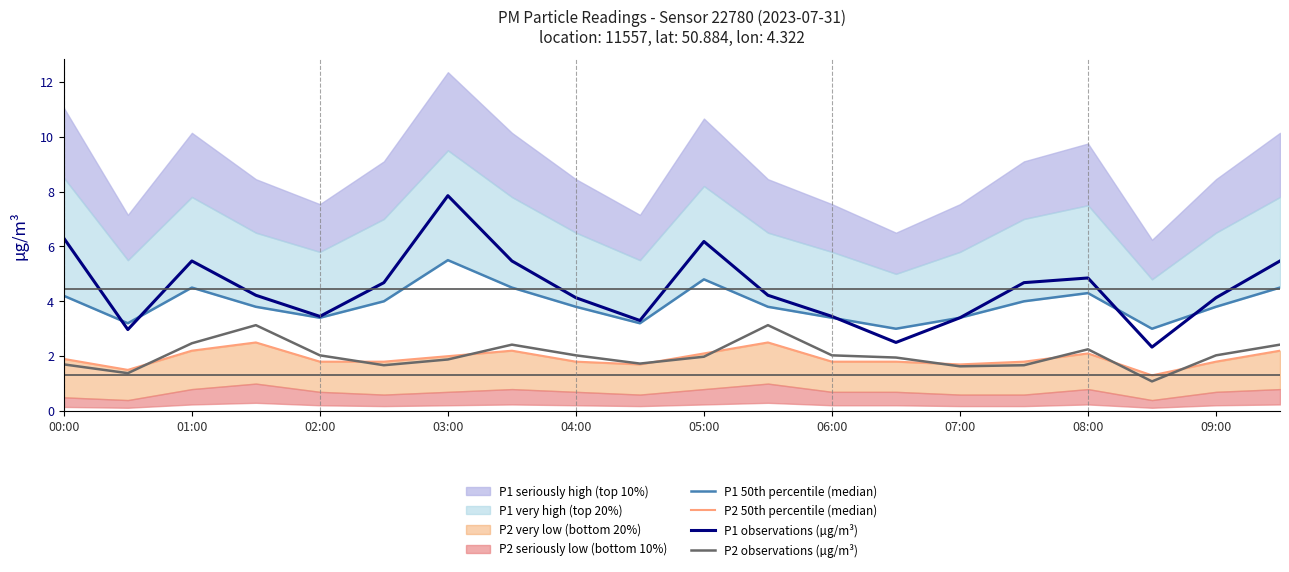

In P2 observations (µg/m³), how many points are higher than both neighbors (excluding endpoints)?

4